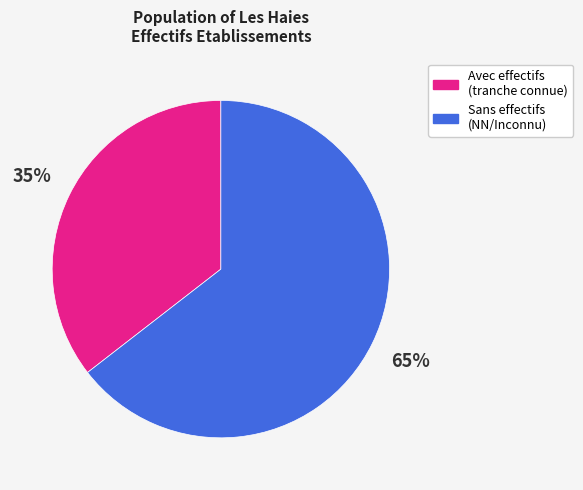

To the nearest percent, what is the average slice percentage?

50%